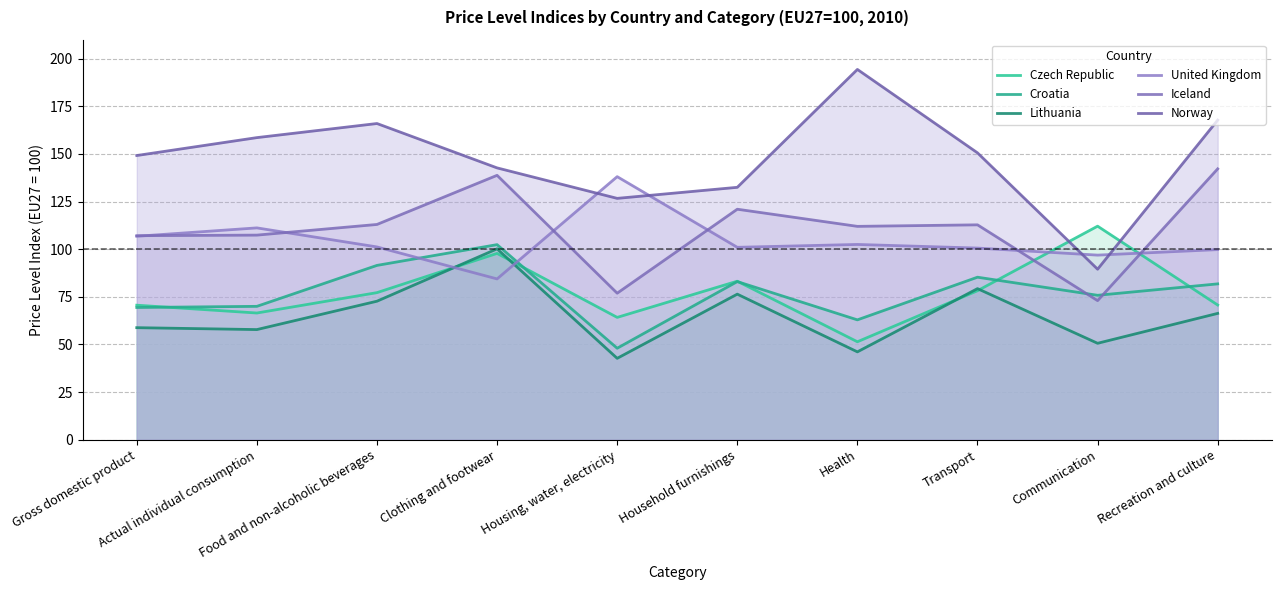

At which category is the sum across all series the highest?

Clothing and footwear